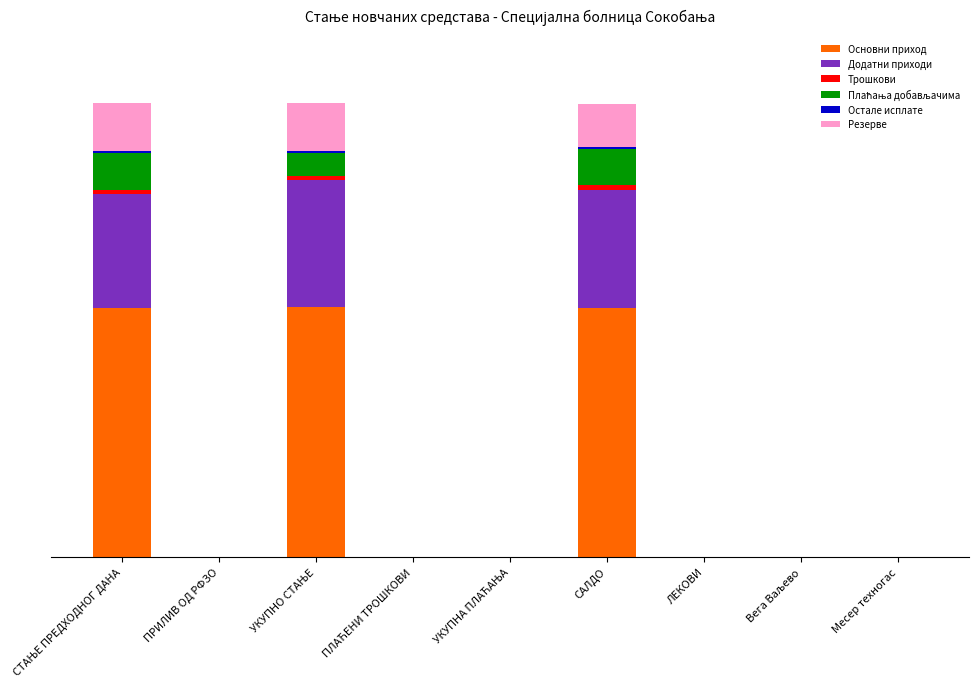

What is the average value of the Резерве series?

3431108.9